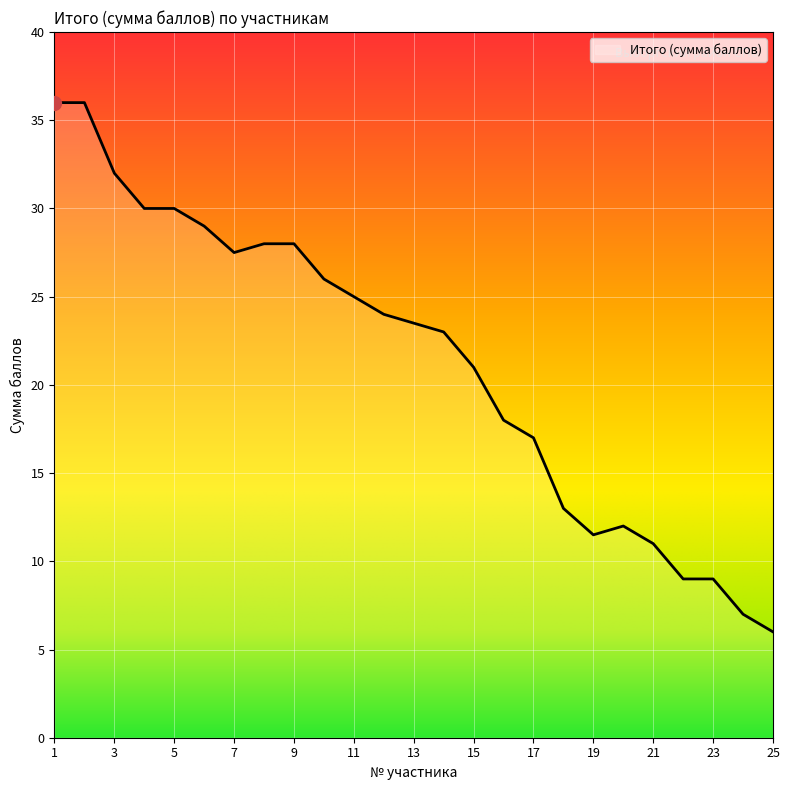

Reading left to right, transcribe all the data shown in this chart.

36.0	36.0	32.0	30.0	30.0	29.0	27.5	28.0	28.0	26.0	25.0	24.0	23.5	23.0	21.0	18.0	17.0	13.0	11.5	12.0	11.0	9.0	9.0	7.0	6.0